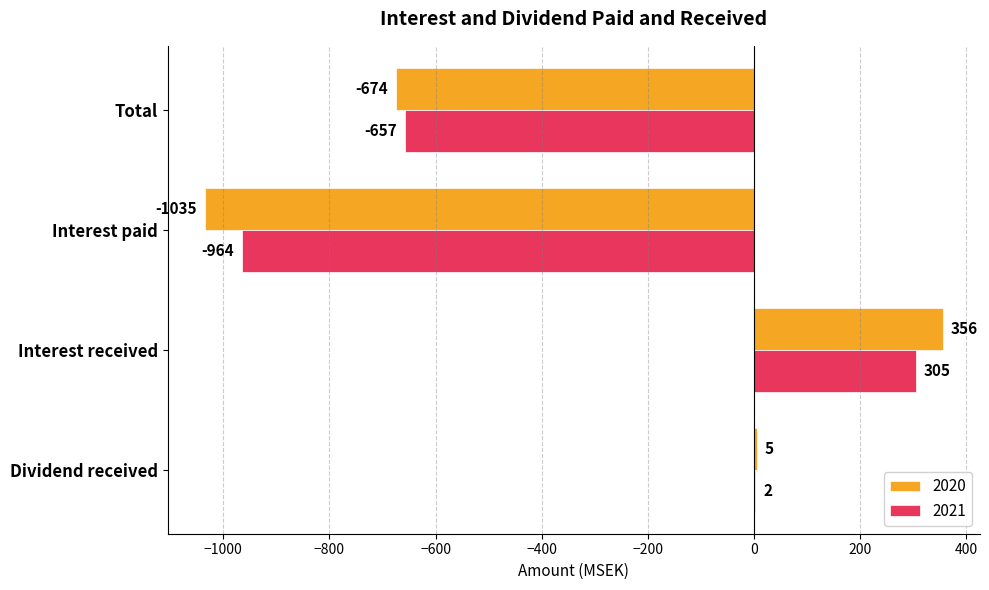

The 2020 series shows -623 at Interest paid. True or false?

False